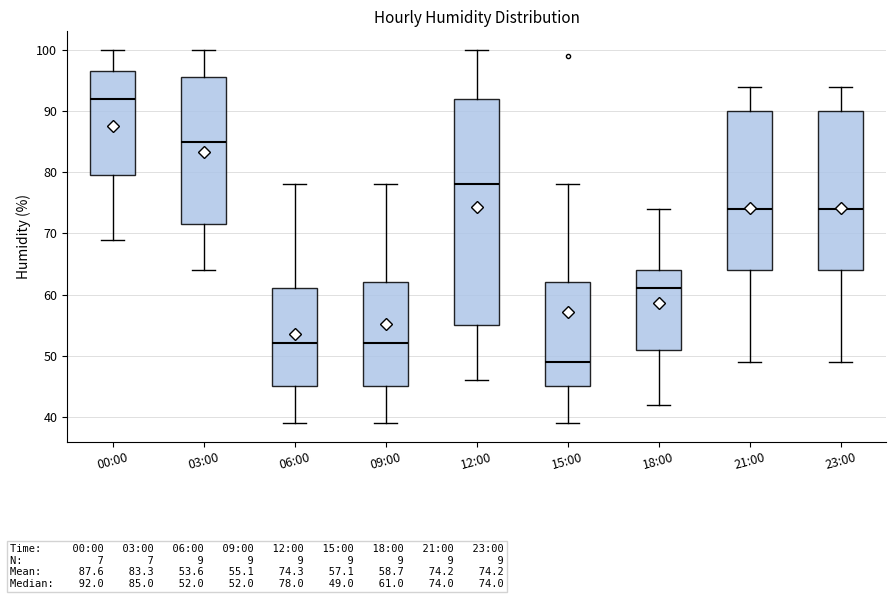

Reading left to right, transcribe this box plot: for each box, give where its median line is, the range the box spans, and where its two whiskers end, as read against the y-axis. The values are not printed on the chart, so give them approximately, as read against the axis.

00:00: median 92, box 80 to 97, whiskers 69 to 100
03:00: median 85, box 72 to 96, whiskers 64 to 100
06:00: median 52, box 45 to 61, whiskers 39 to 78
09:00: median 52, box 45 to 62, whiskers 39 to 78
12:00: median 78, box 55 to 92, whiskers 46 to 100
15:00: median 49, box 45 to 62, whiskers 39 to 78
18:00: median 61, box 51 to 64, whiskers 42 to 74
21:00: median 74, box 64 to 90, whiskers 49 to 94
23:00: median 74, box 64 to 90, whiskers 49 to 94